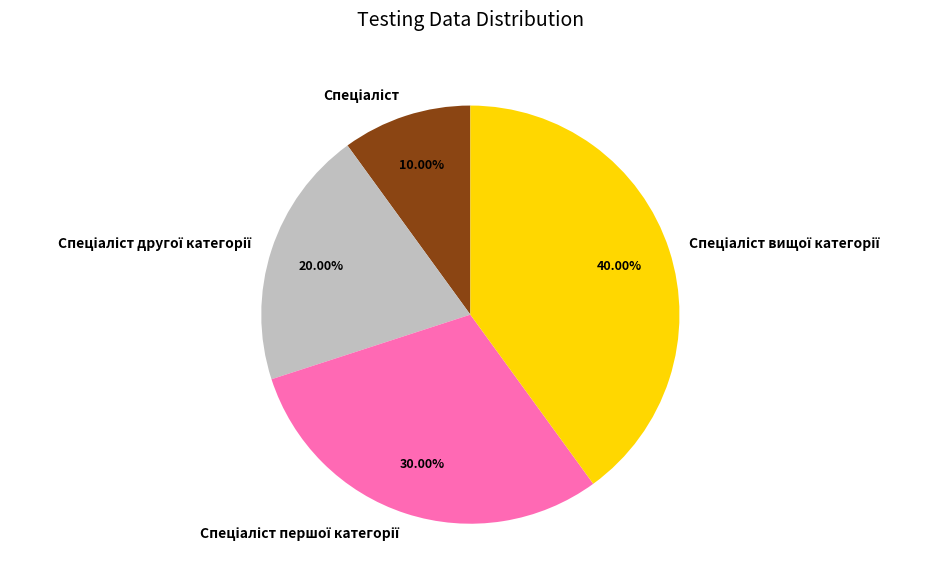

Does any single category account for the majority?

No